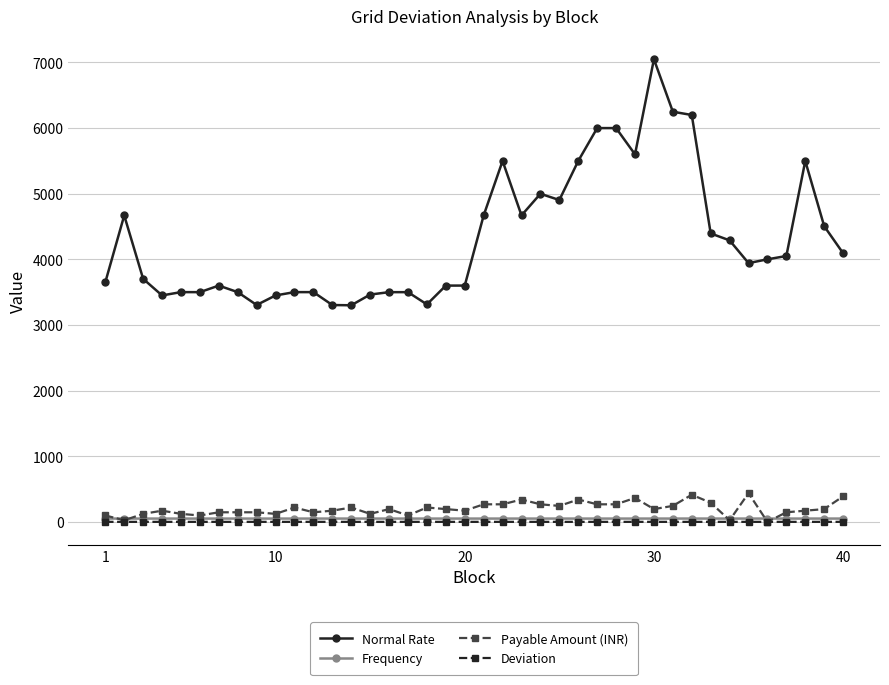

What are all the series names shown in the legend?

Normal Rate, Frequency, Payable Amount (INR), Deviation